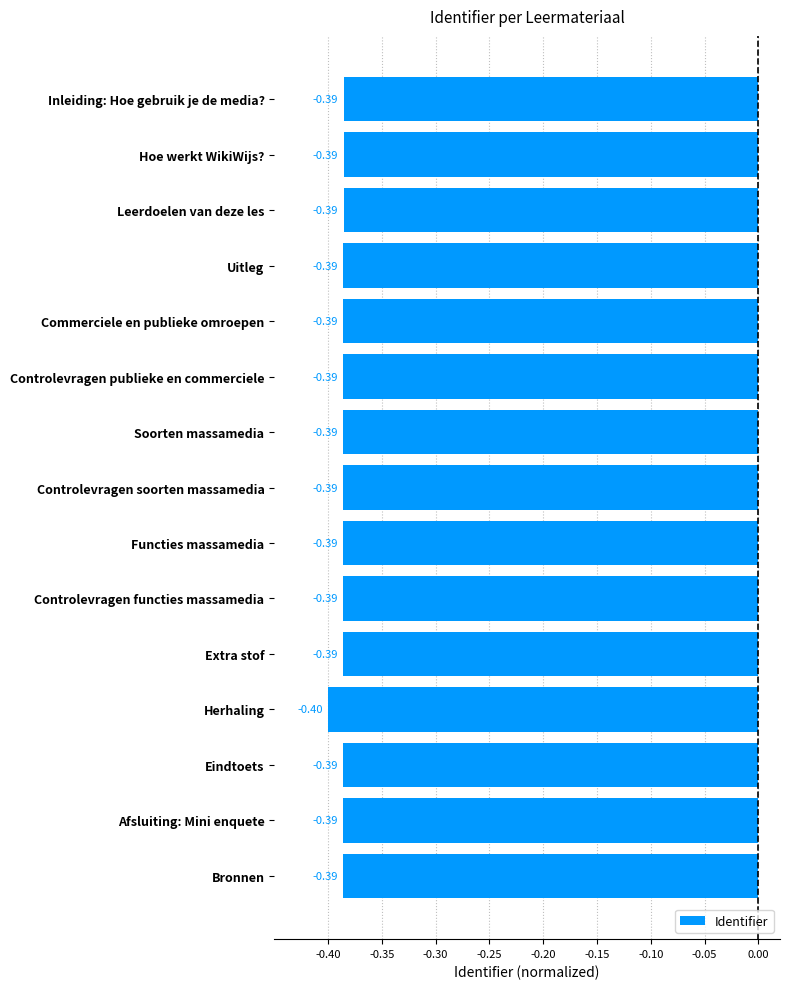

What is the label of the 6th bar from the bottom?

Controlevragen functies massamedia